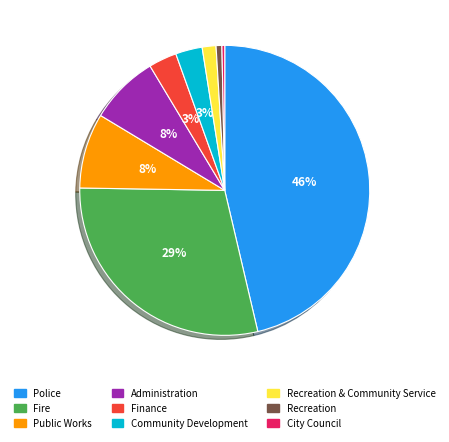

The Community Development slice represents 3% of the pie. True or false?

True